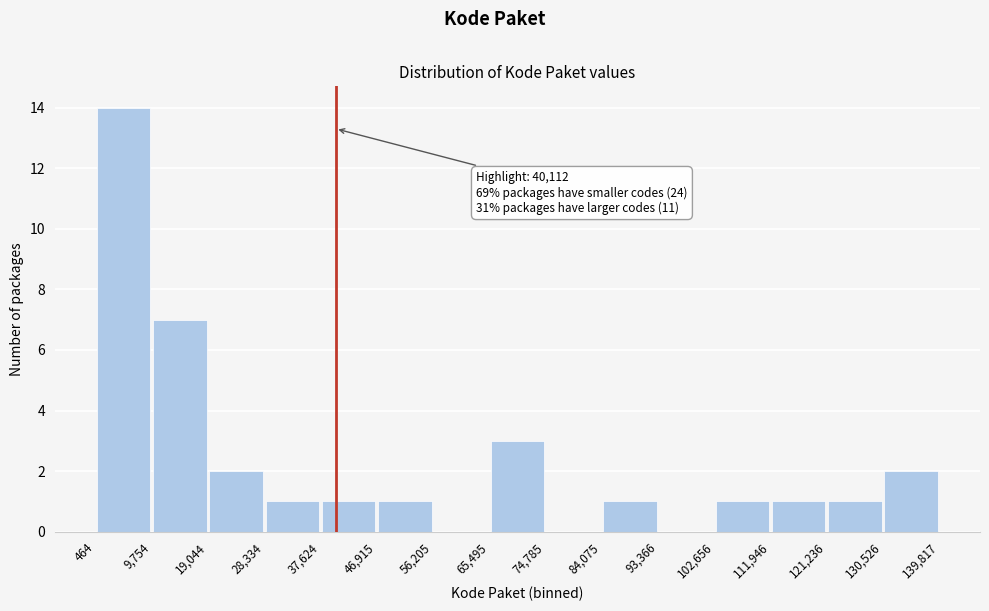

Which range on the x-axis has the tallest bar?

464 to 9,754